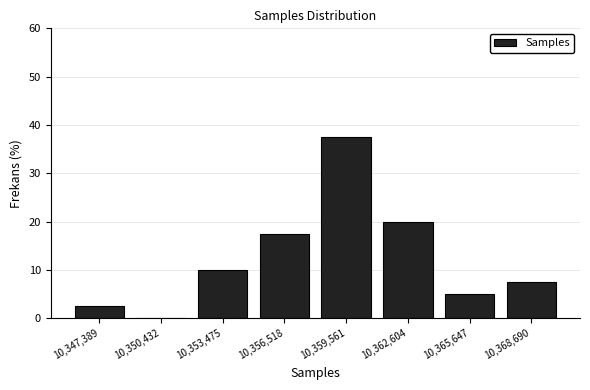

Reading left to right, list all the values displayed in this chart.

10,347,389=2.5	10,350,432=0.0	10,353,475=10.0	10,356,518=17.5	10,359,561=37.5	10,362,604=20.0	10,365,647=5.0	10,368,690=7.5